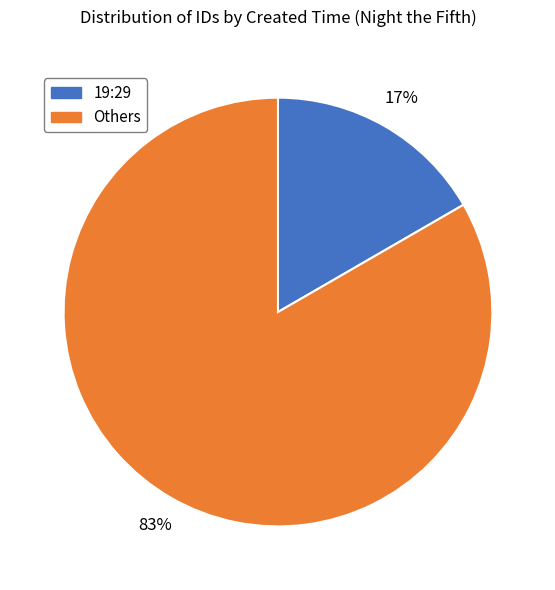

Do Others and 19:29 together represent more than half of the pie?

Yes